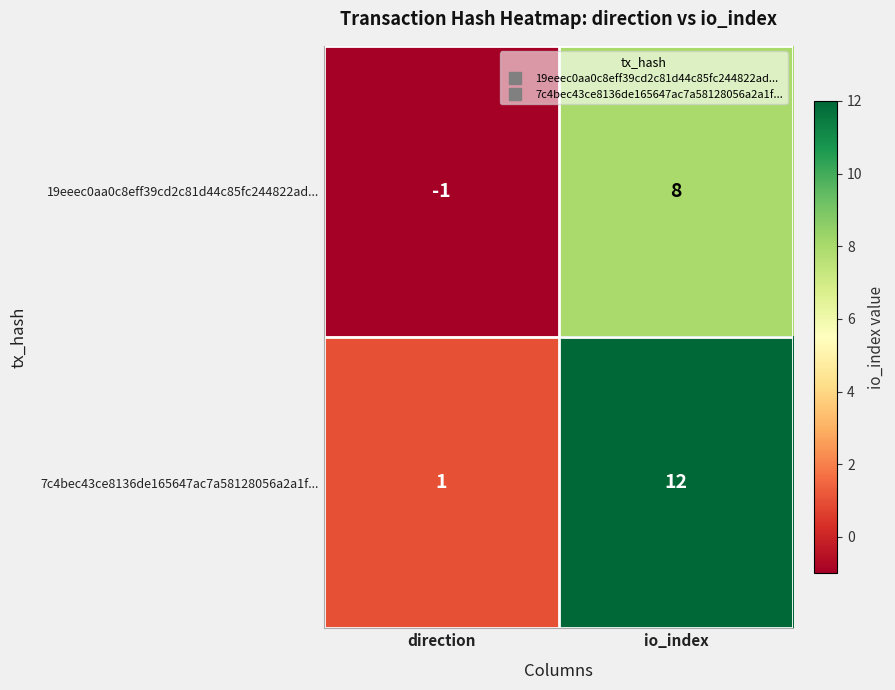

Between direction and io_index, which series saw the biggest shift?

7c4bec43ce8136de165647ac7a58128056a2a1f...